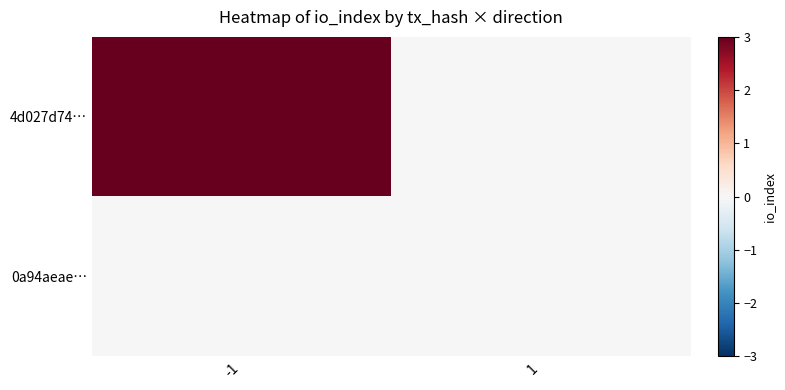

What is the spread (max minus min) of values at -1?

3